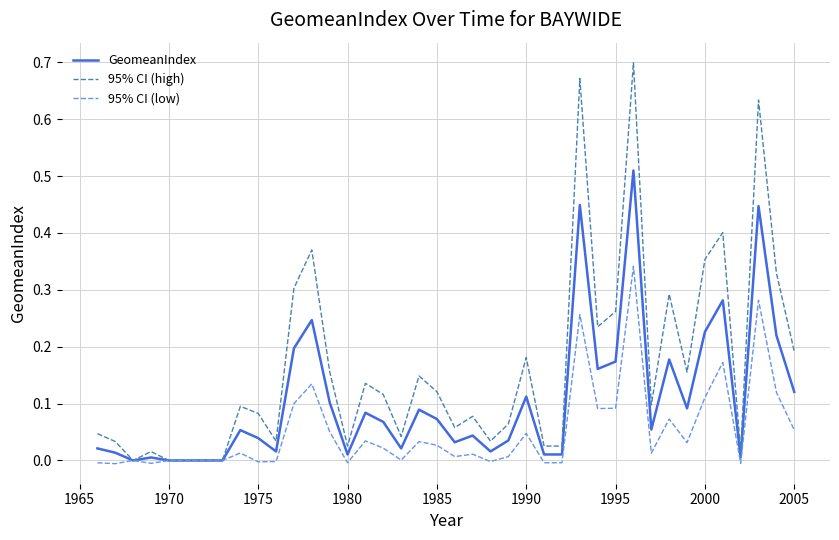

Which series has the largest total across all categories?

95% CI (high)